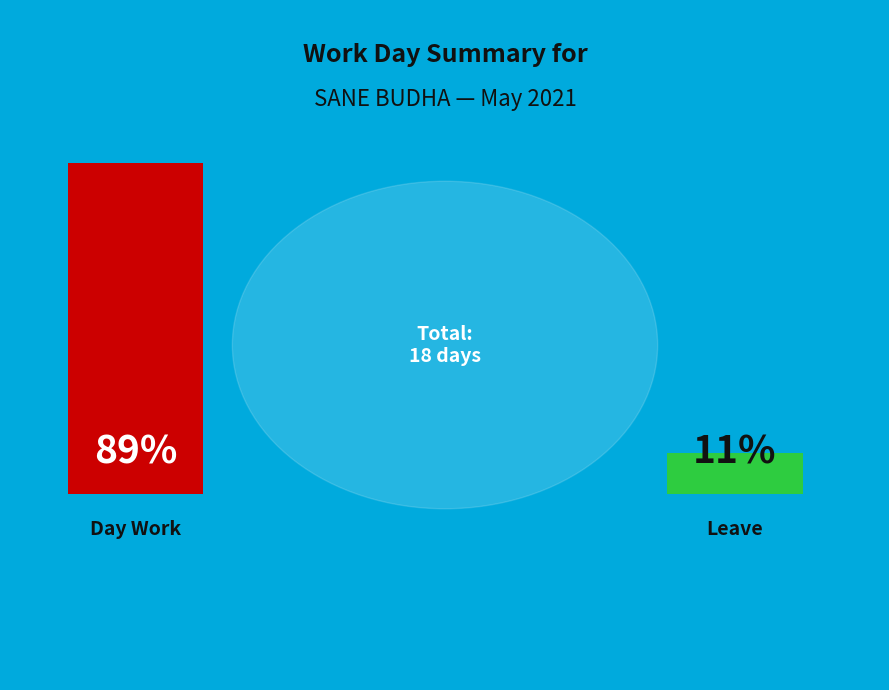

Which slice is the smallest?

Leave